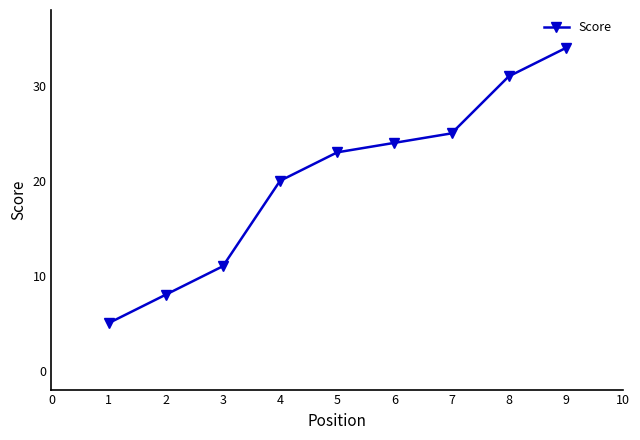

What is the ratio of the value at 8 to the value at 1?

6.2